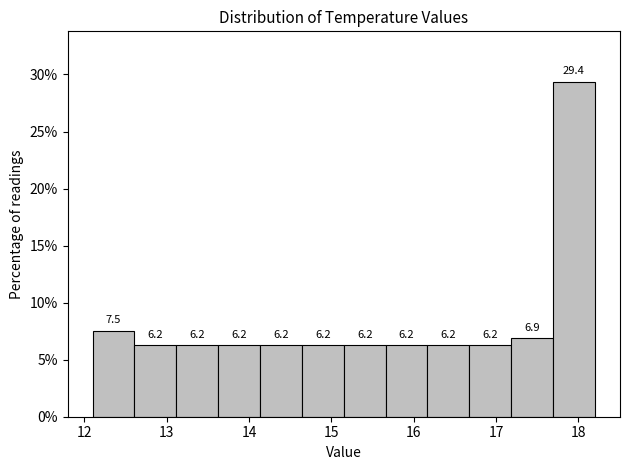

Reading left to right, list every bar in this chart as the range it spans on the x-axis followed by its height. The bar edges are not printed on the chart, so give them approximately, as read against the axis.

12.1 to 12.6: 7.5
12.6 to 13.1: 6.2
13.1 to 13.6: 6.2
13.6 to 14.1: 6.2
14.1 to 14.6: 6.2
14.6 to 15.2: 6.2
15.2 to 15.7: 6.2
15.7 to 16.2: 6.2
16.2 to 16.7: 6.2
16.7 to 17.2: 6.2
17.2 to 17.7: 6.9
17.7 to 18.2: 29.4